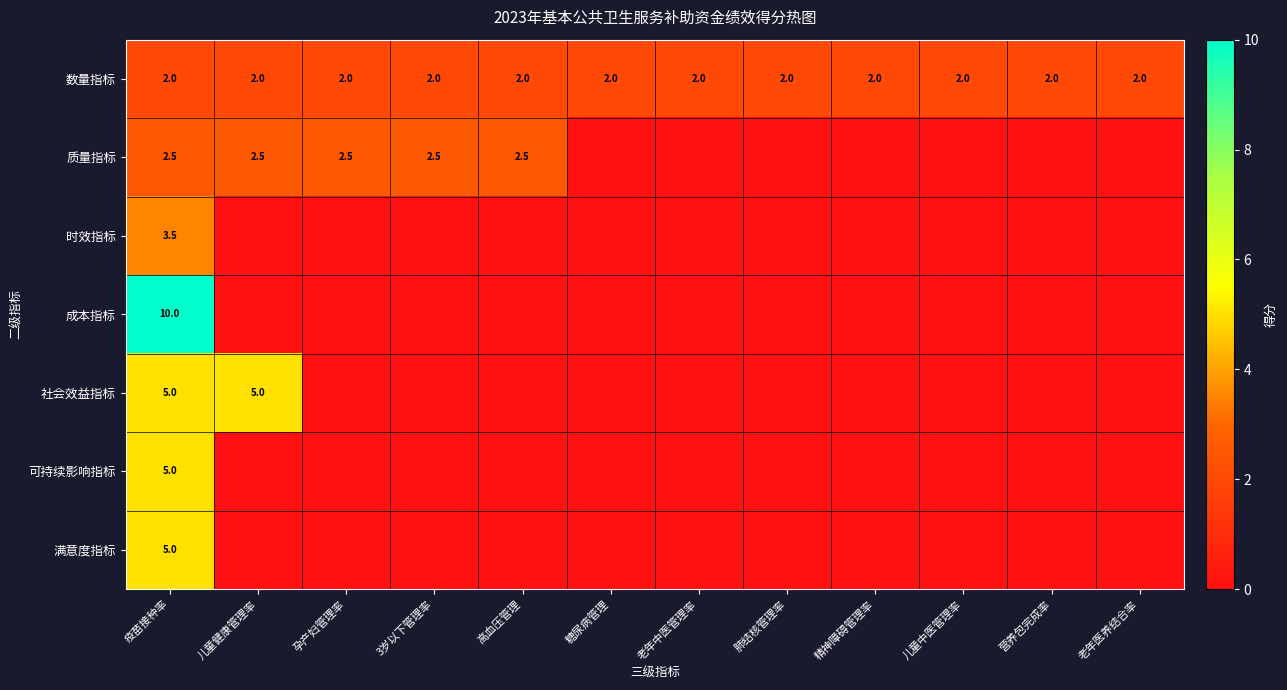

What is the total value across all series at 儿童健康管理率?

9.5